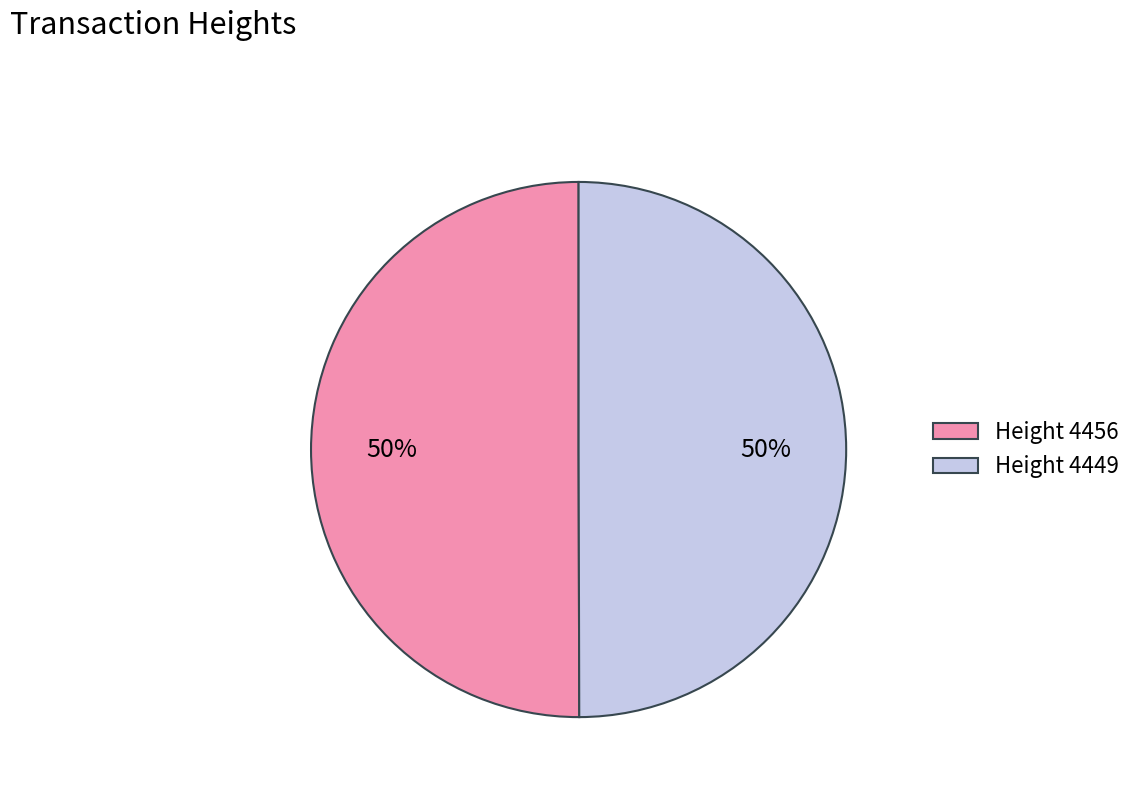

How many segments does this pie chart have?

2